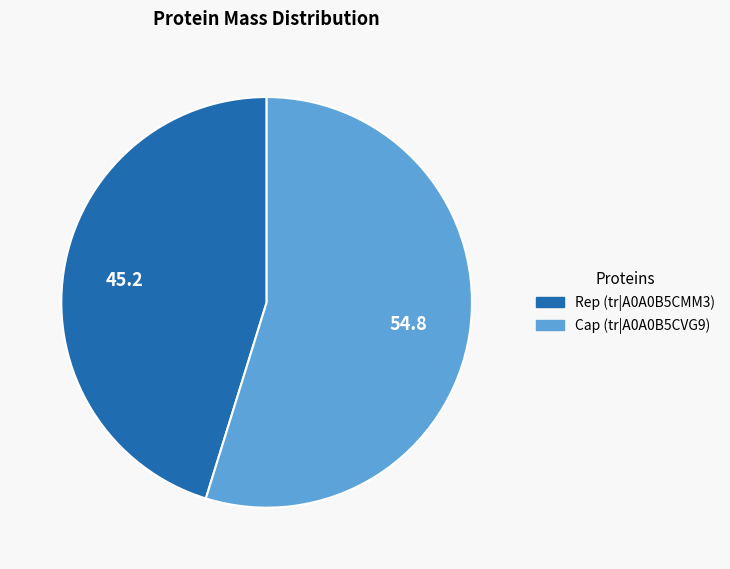

The Cap (tr|A0A0B5CVG9) slice represents 68% of the pie. True or false?

False